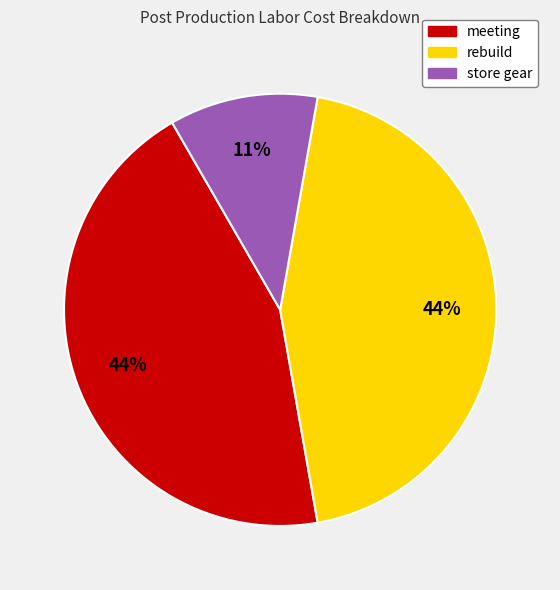

Is the sum of meeting and rebuild greater than half?

Yes